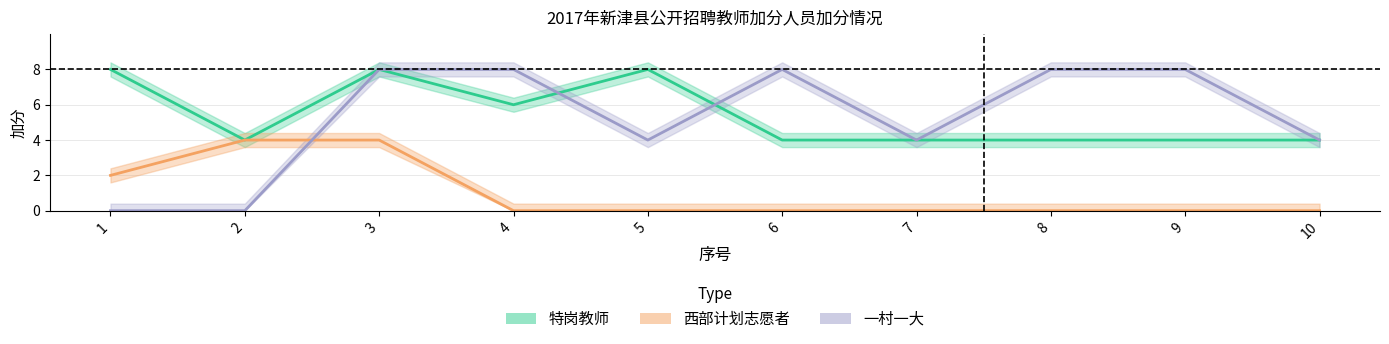

How many positive values does the 西部计划志愿者 series have?

3